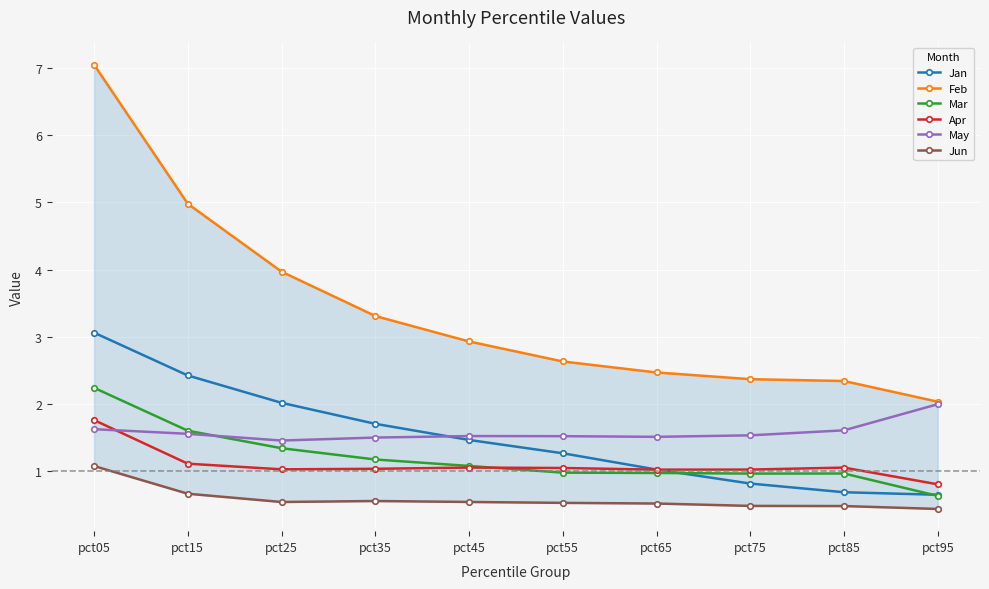

True or false: Jun has more than 2 interior local peaks.

False